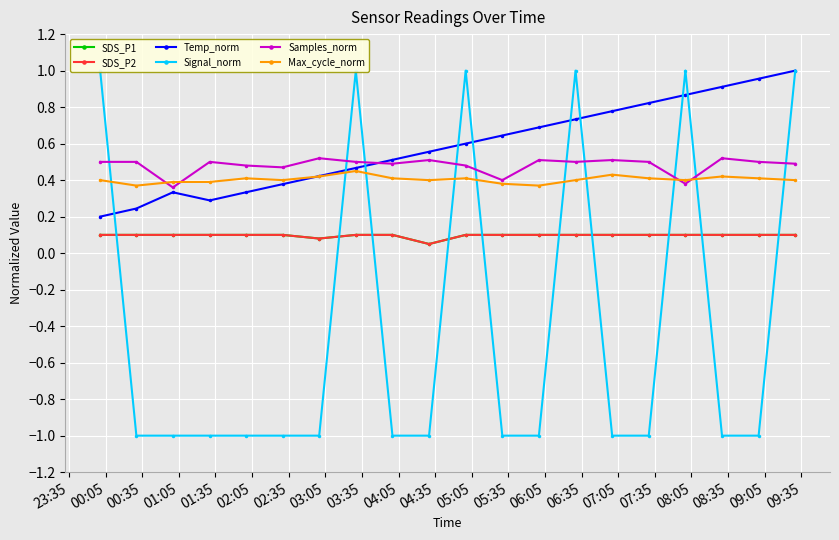

What is the spread (max minus min) of values at 05:35?

1.7